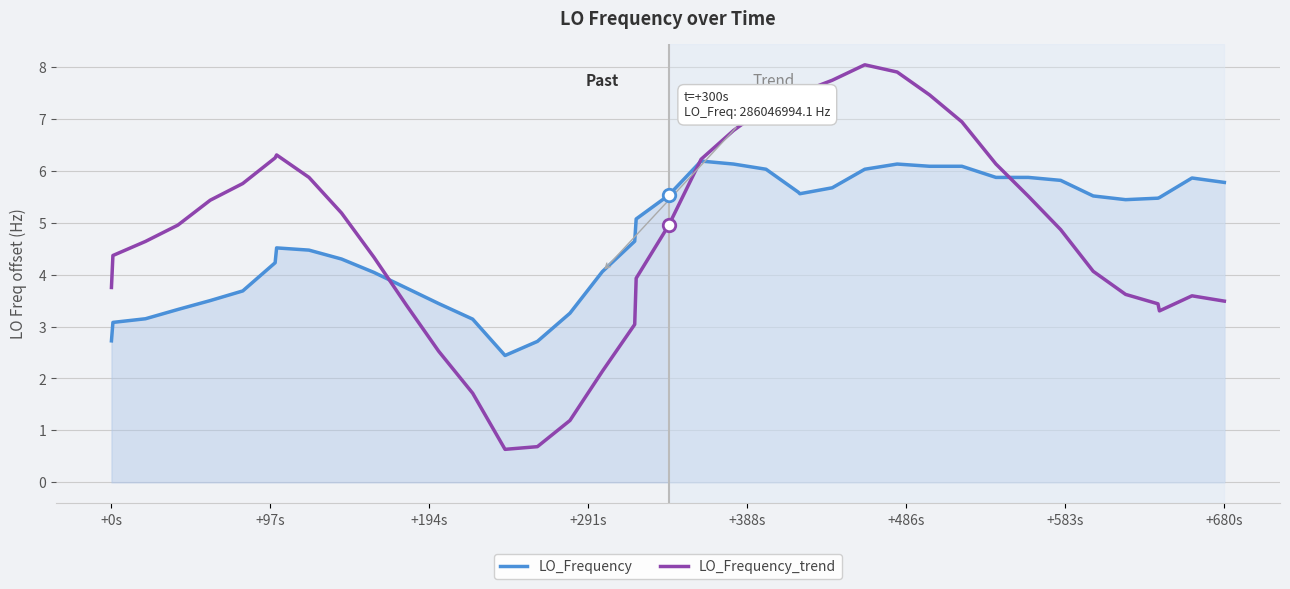

How many intersections are there between LO_Frequency_trend and LO_Frequency?

3